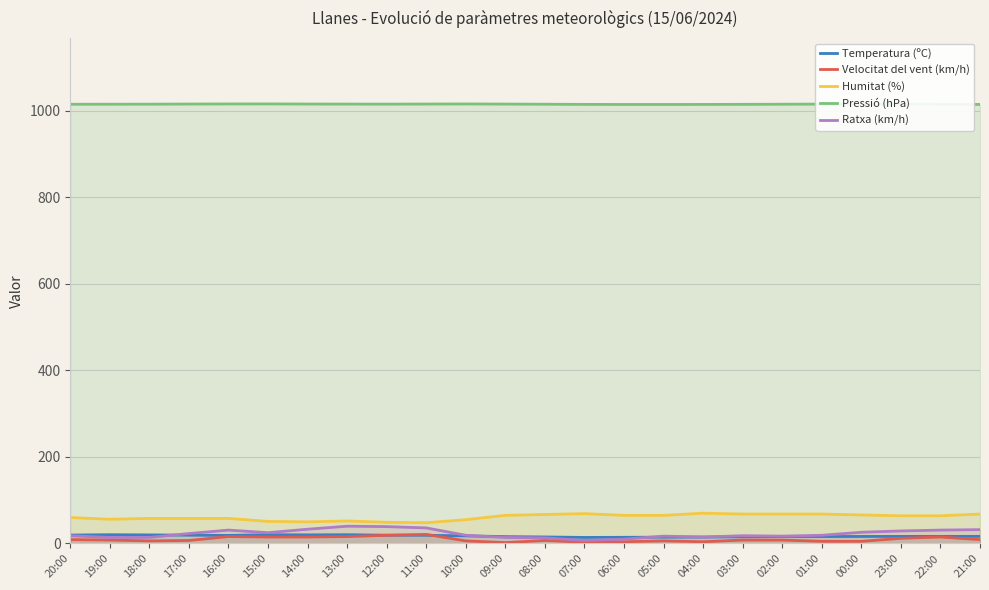

What is the minimum value for Velocitat del vent (km/h)?

2.0